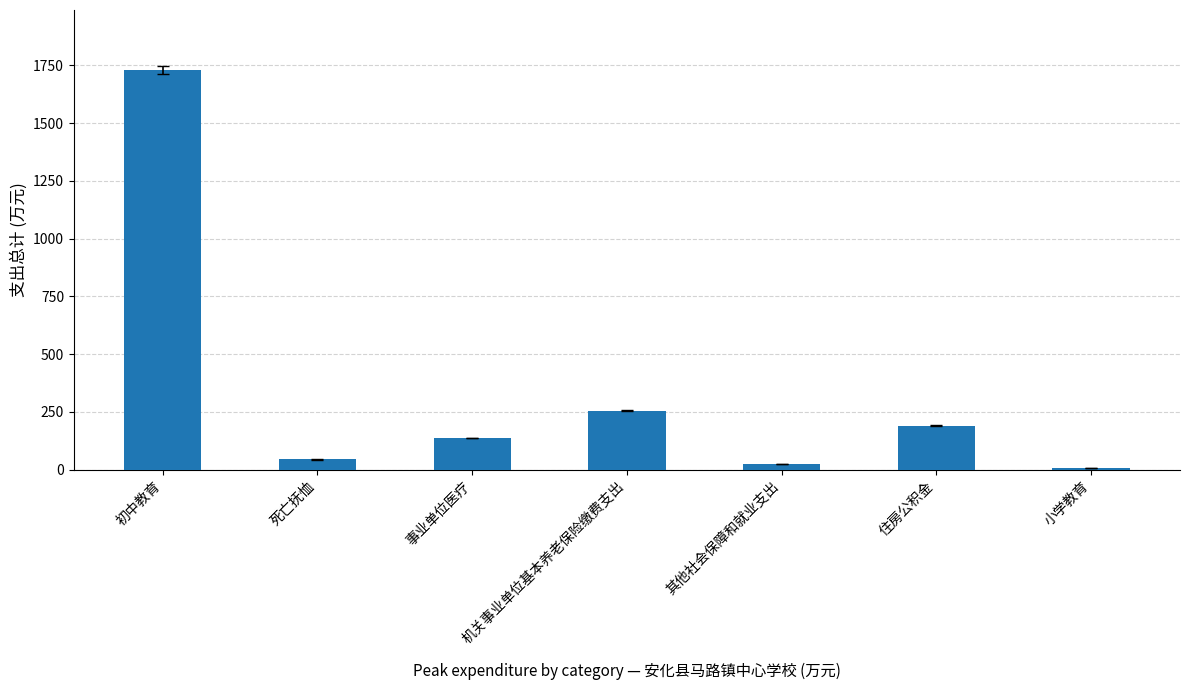

The chart shows a value of 190.6 at 住房公积金. True or false?

True